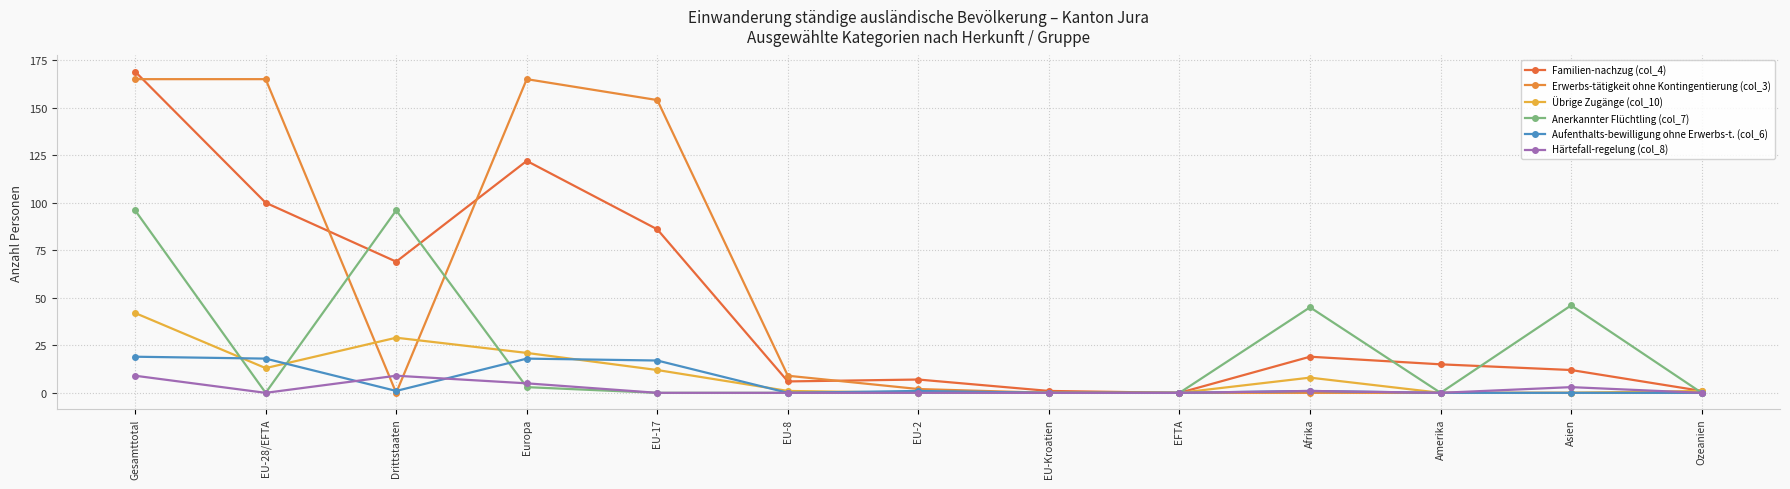

True or false: Erwerbs-tätigkeit ohne Kontingentierung (col_3) and Anerkannter Flüchtling (col_7) intersect in this chart.

True